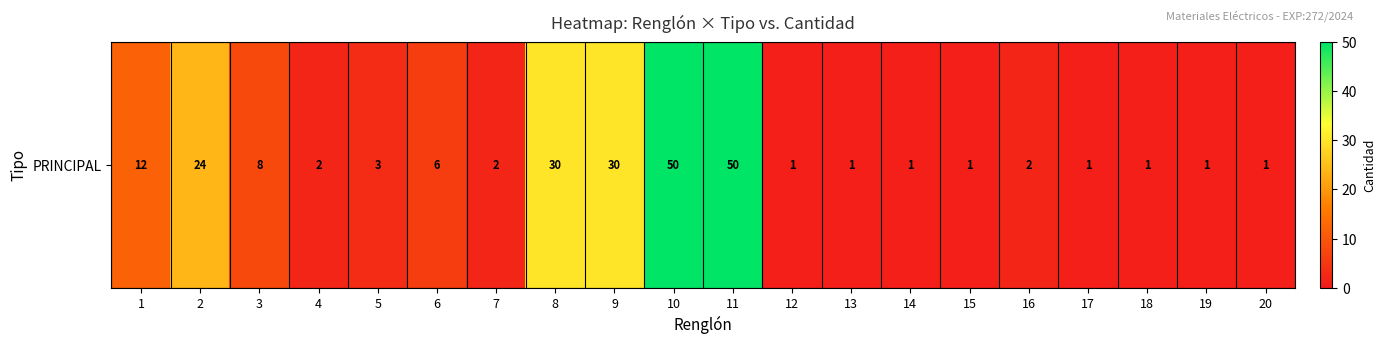

Which category has the highest value across all series?

10